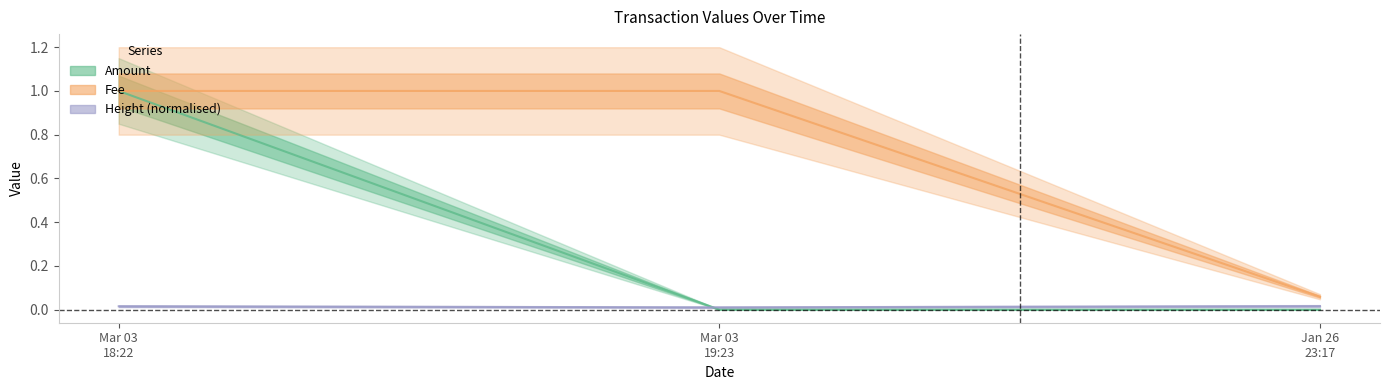

What is the difference between the Amount values at Jan 26 23:17 and Mar 03 18:22?

1.0